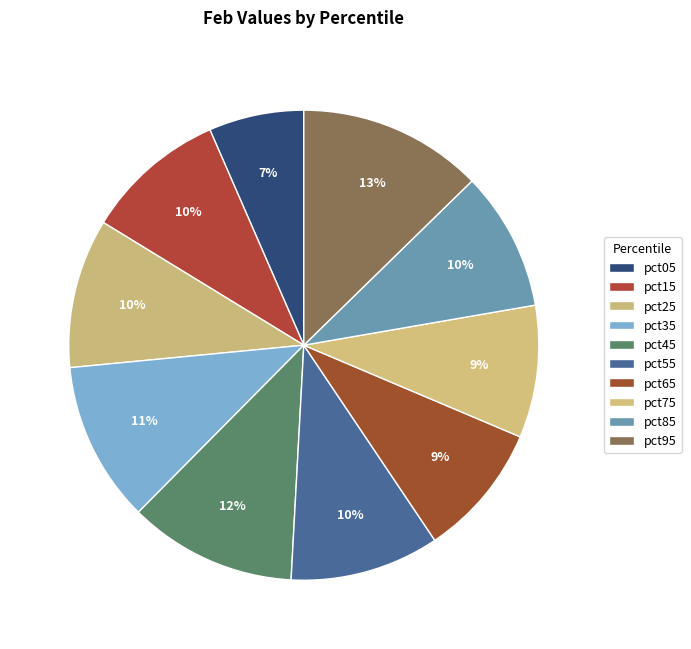

To the nearest percent, what percentage of the pie is pct05?

7%